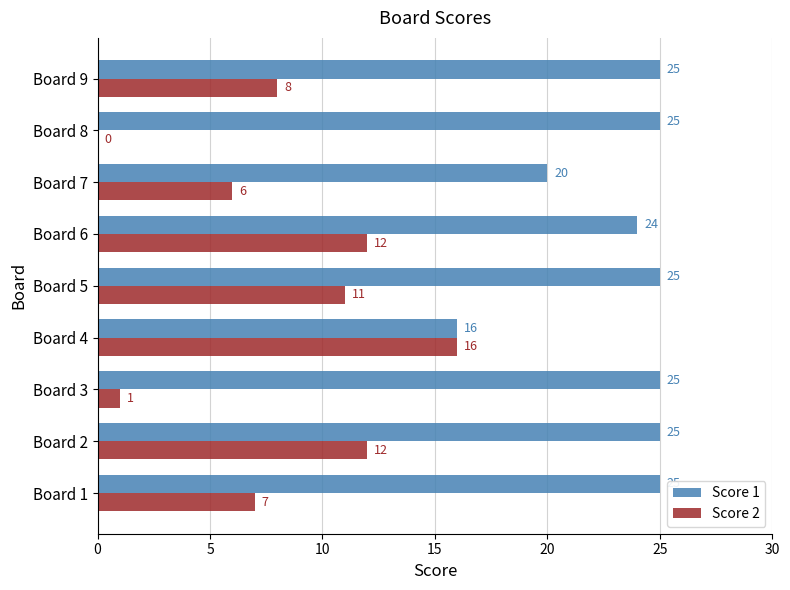

What is the sum of all Score 1 values?

210